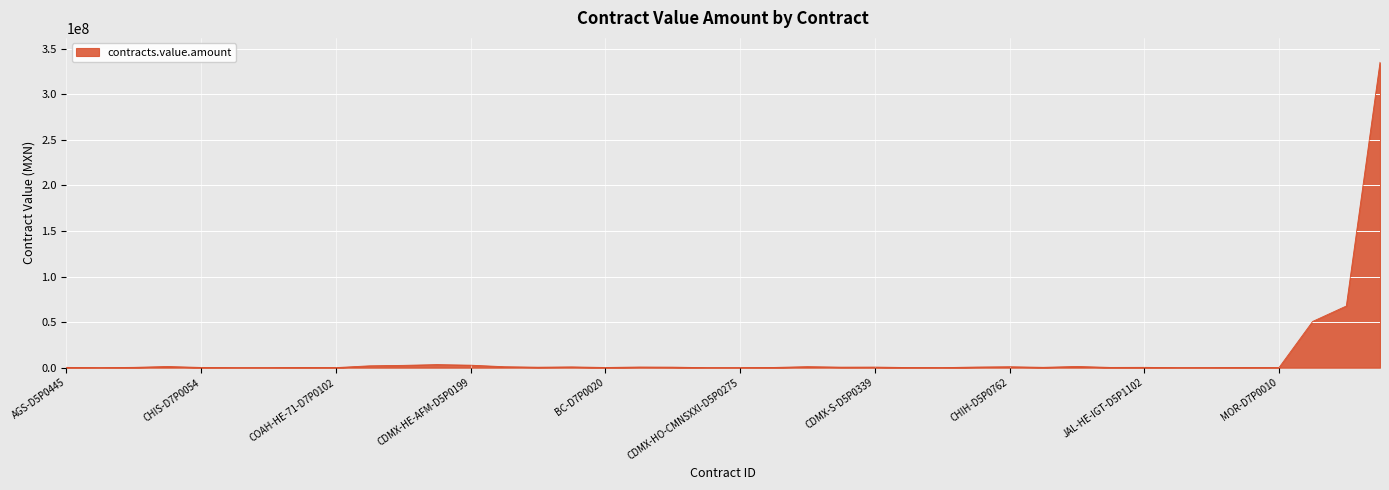

What is the maximum value shown in the chart?

335080928.0